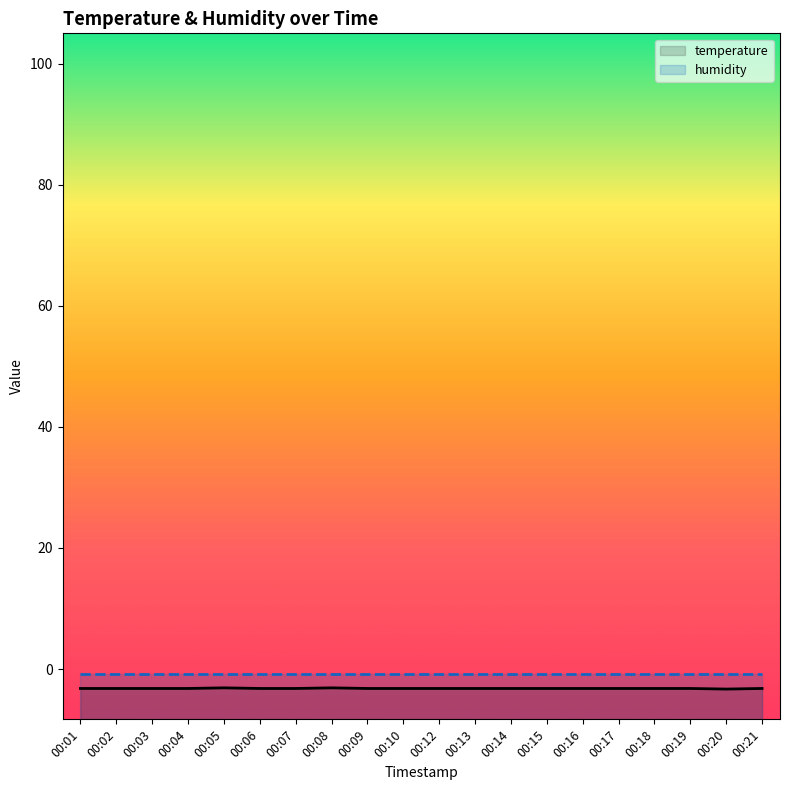

What is the change in value from 00:12 to 00:20?

-0.1